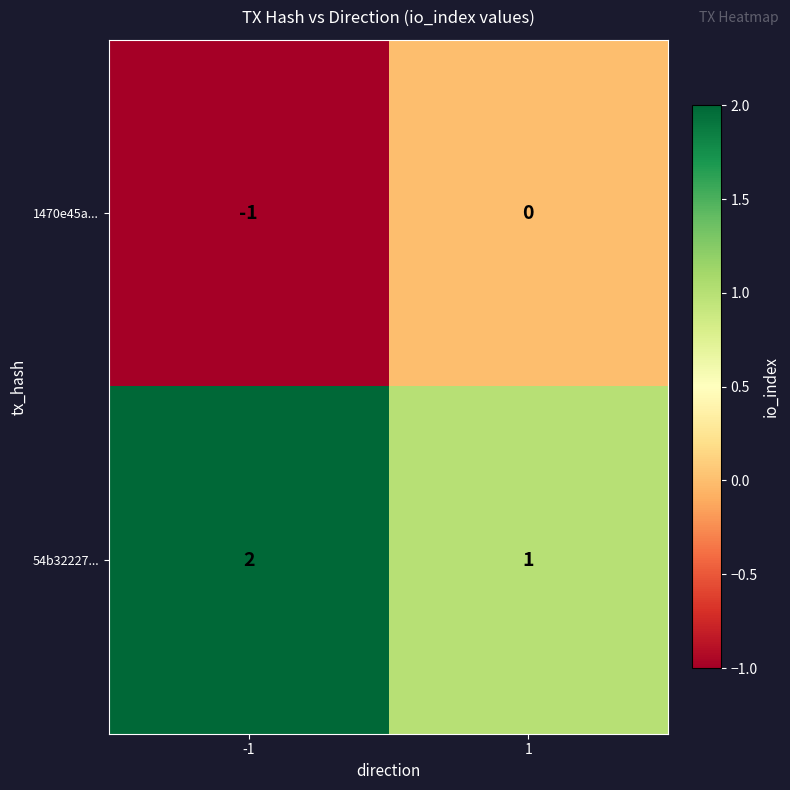

At -1, list the series in order from smallest to largest.

1470e45a..., 54b32227...